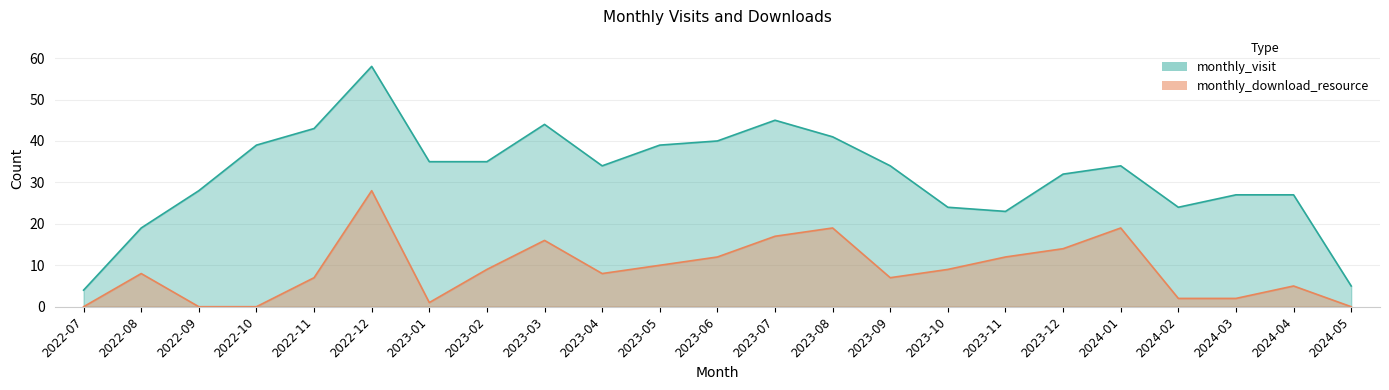

Is it true that monthly_download_resource equals 3 at 2024-02?

False